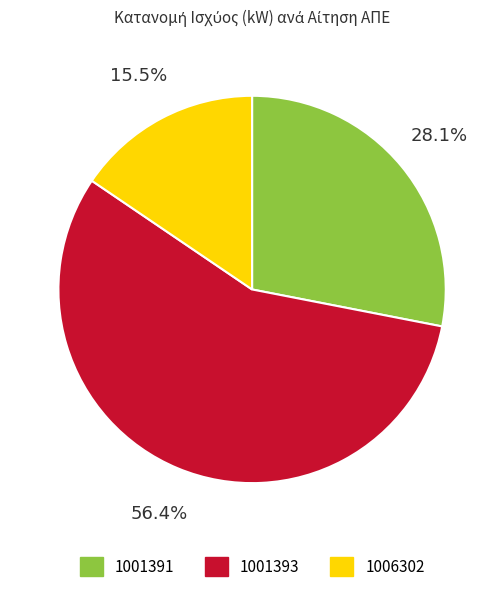

What is the total percentage of 1001391 and 1006302?

43.6%